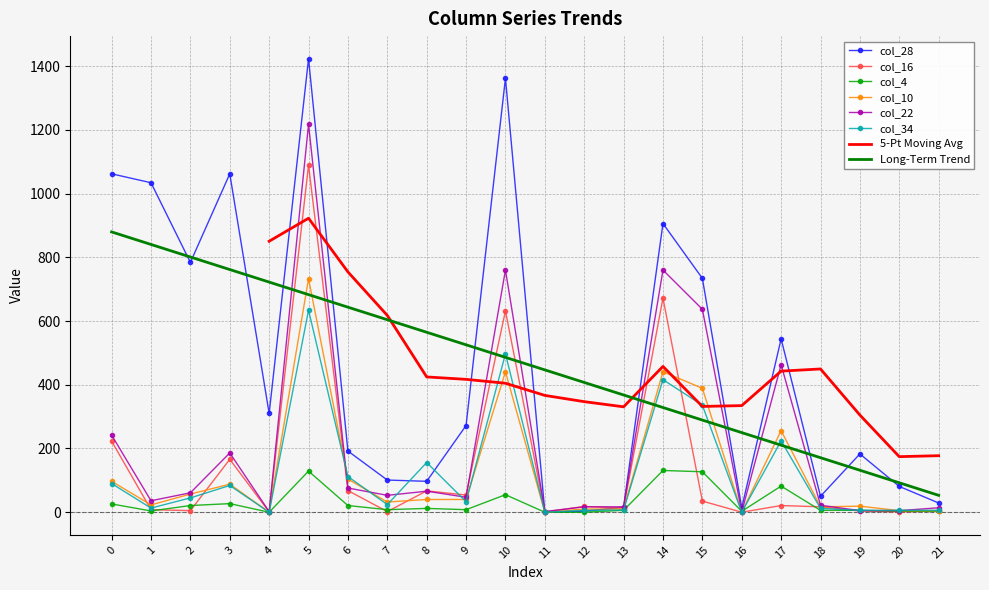

At which category does col_4 reach its first local peak?

3